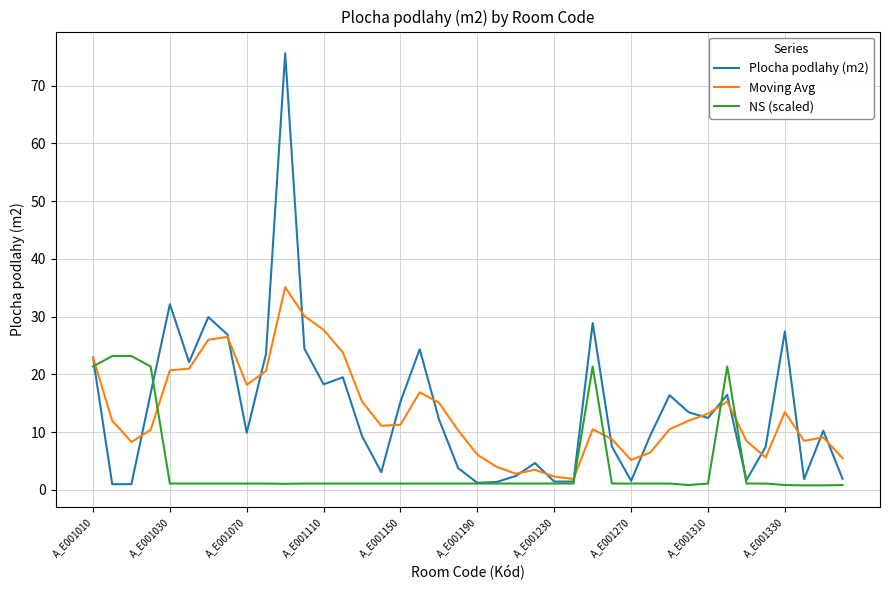

In Moving Avg, how many points are lower than both neighbors (excluding endpoints)?

8